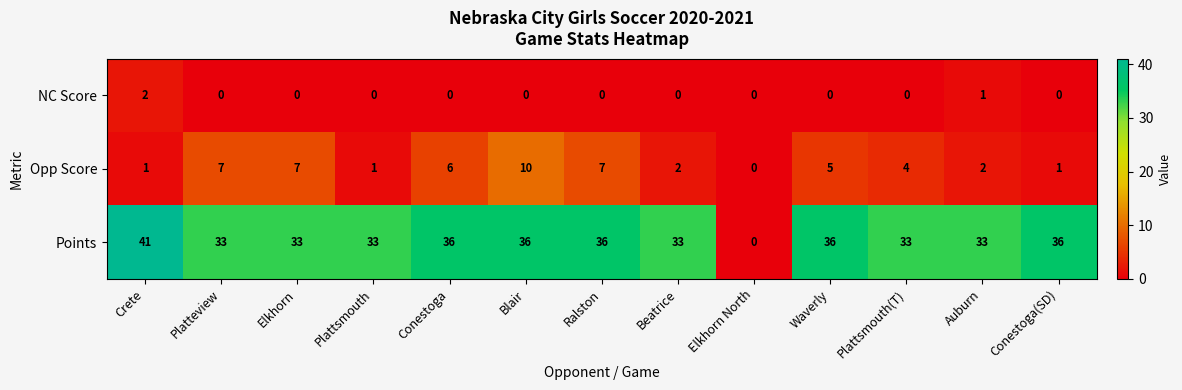

What is the sum of all Points values?

419